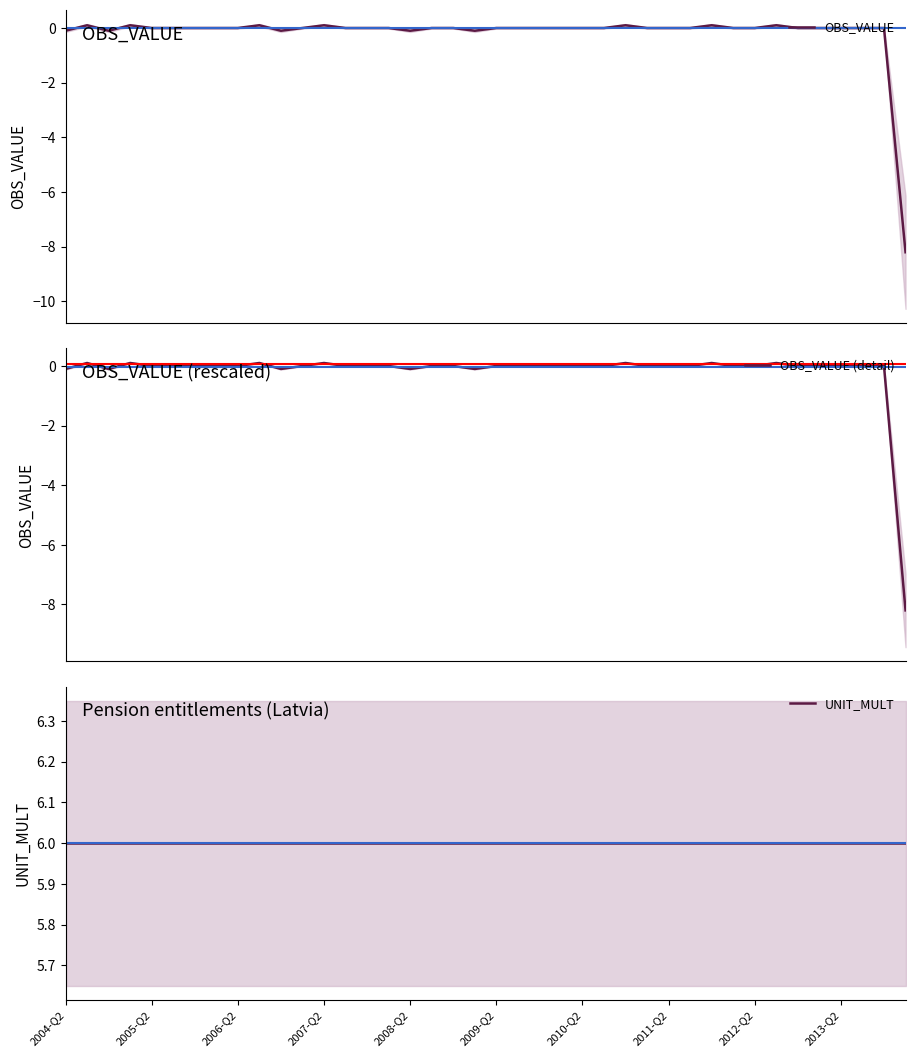

The UNIT_MULT series shows 9.5 at 33. True or false?

False